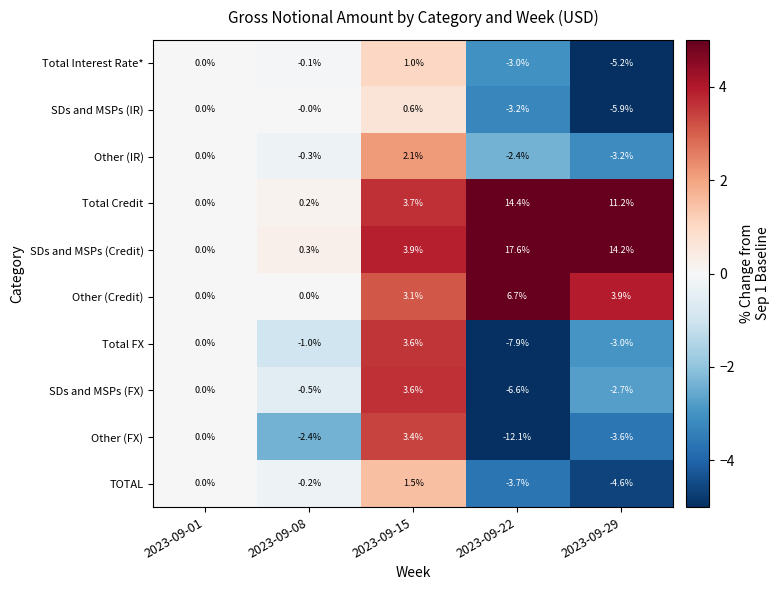

True or false: SDs and MSPs (IR) has a value of -4.1 at 2023-09-01.

False